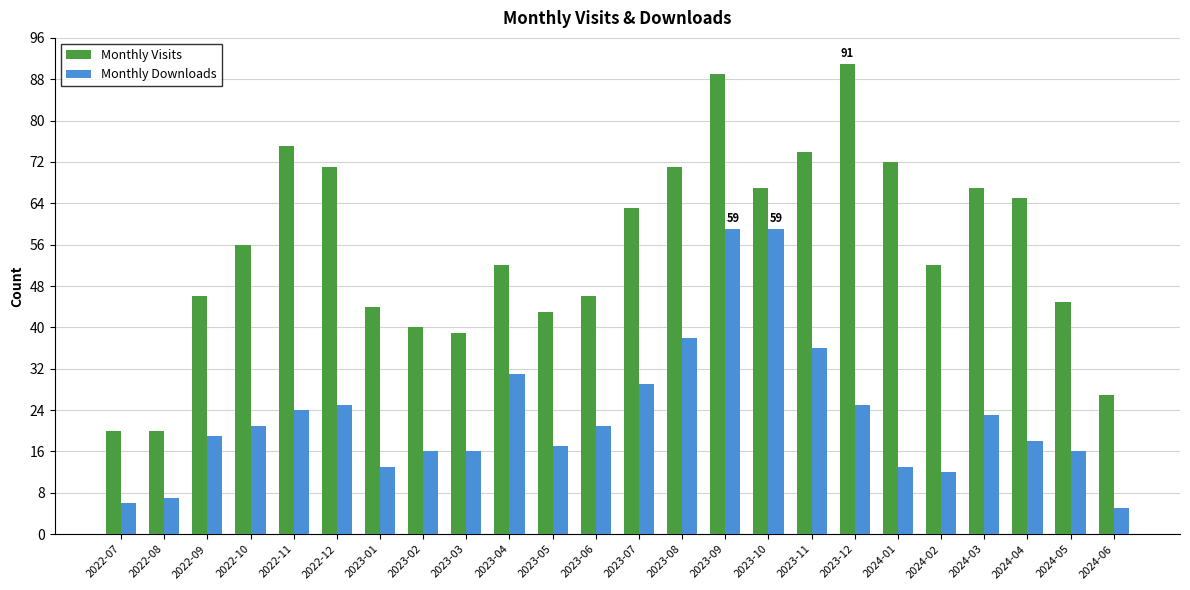

Does the chart contain stacked bars?

No